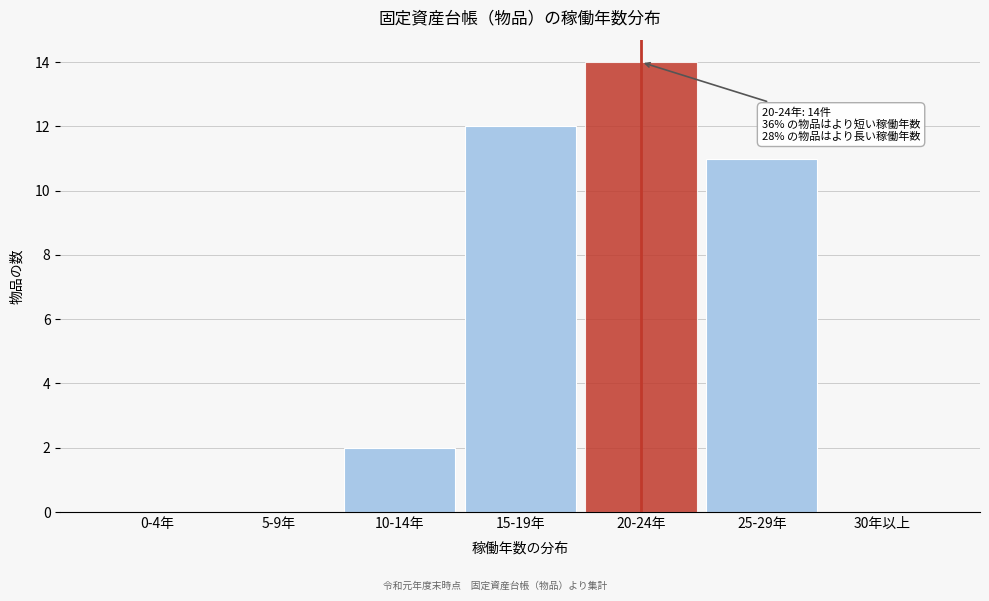

Reading right to left, list all the values displayed in this chart.

30年以上=0	25-29年=11	20-24年=14	15-19年=12	10-14年=2	5-9年=0	0-4年=0